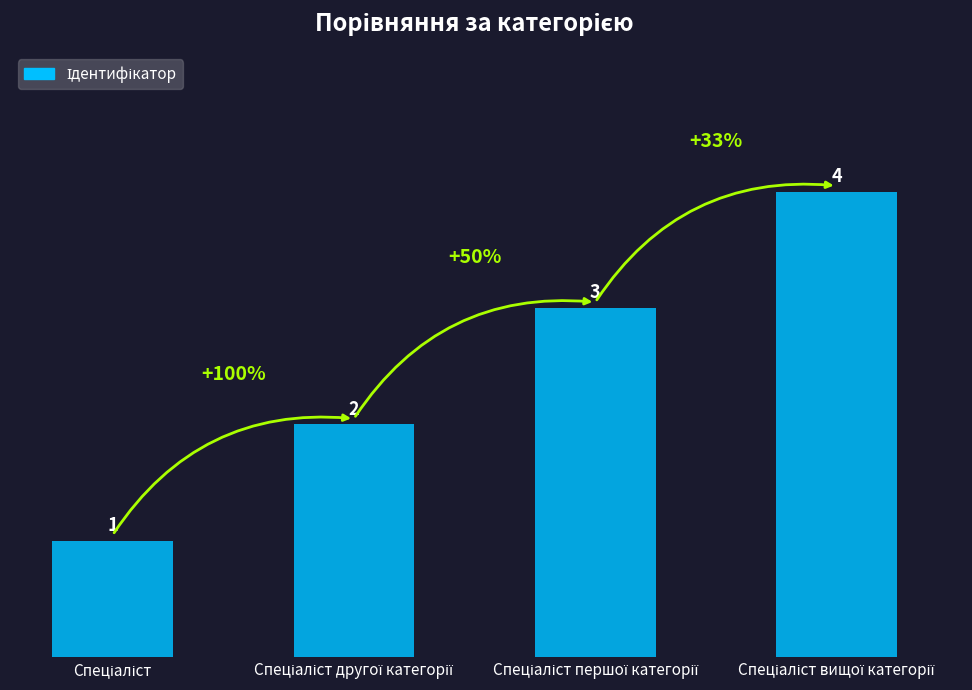

What is the maximum value shown in the chart?

4